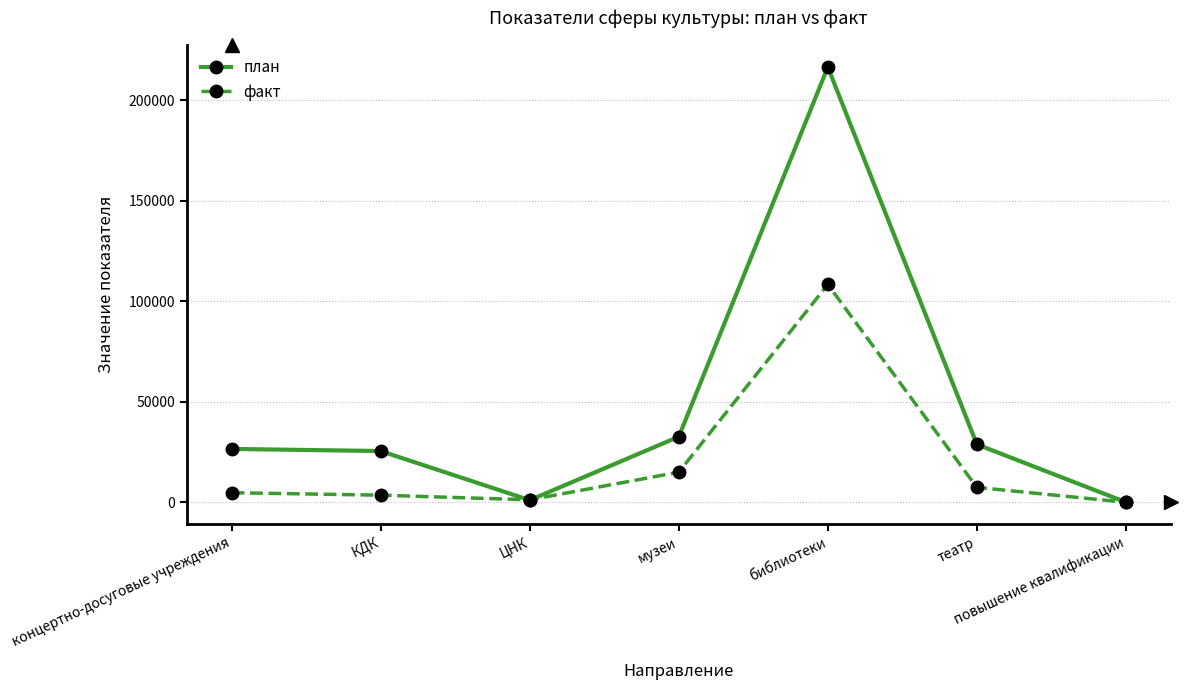

How many distinct data groups are displayed?

2